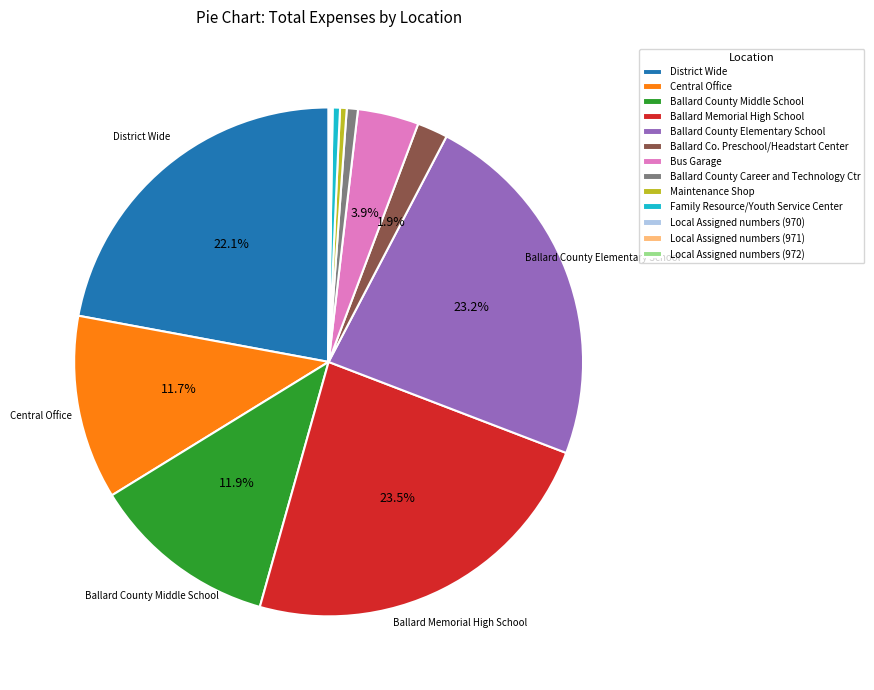

How much of the chart is everything except Ballard County Middle School?

88.1%